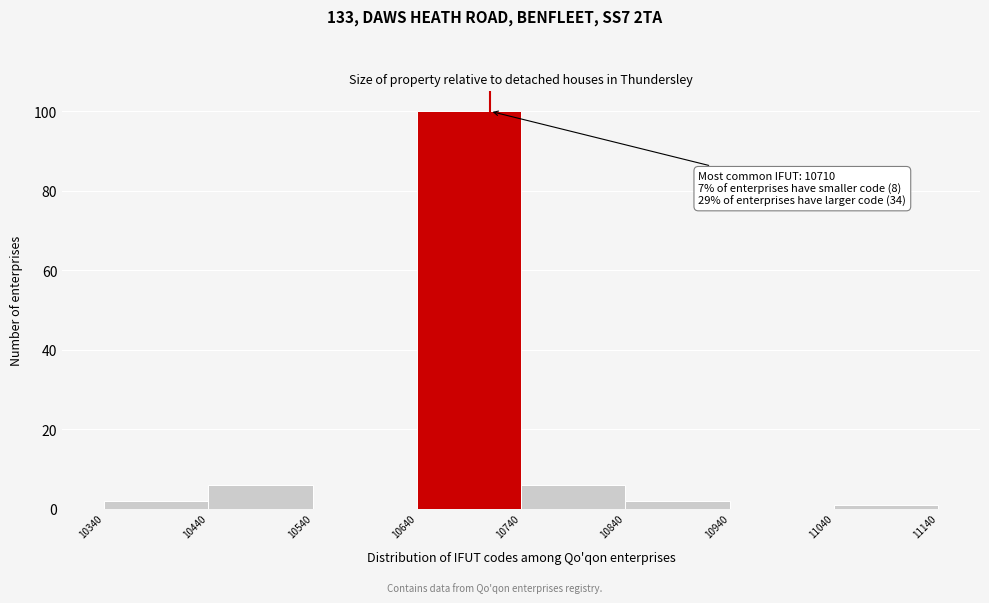

Which range on the x-axis has the tallest bar?

10640 to 10740